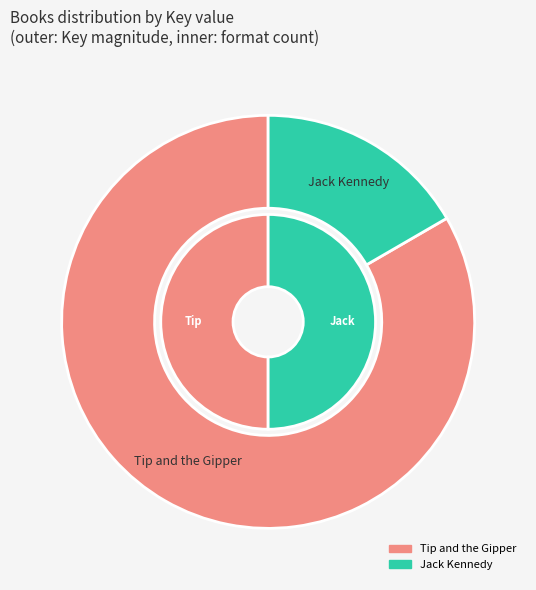

Is there a majority slice in this chart?

Yes